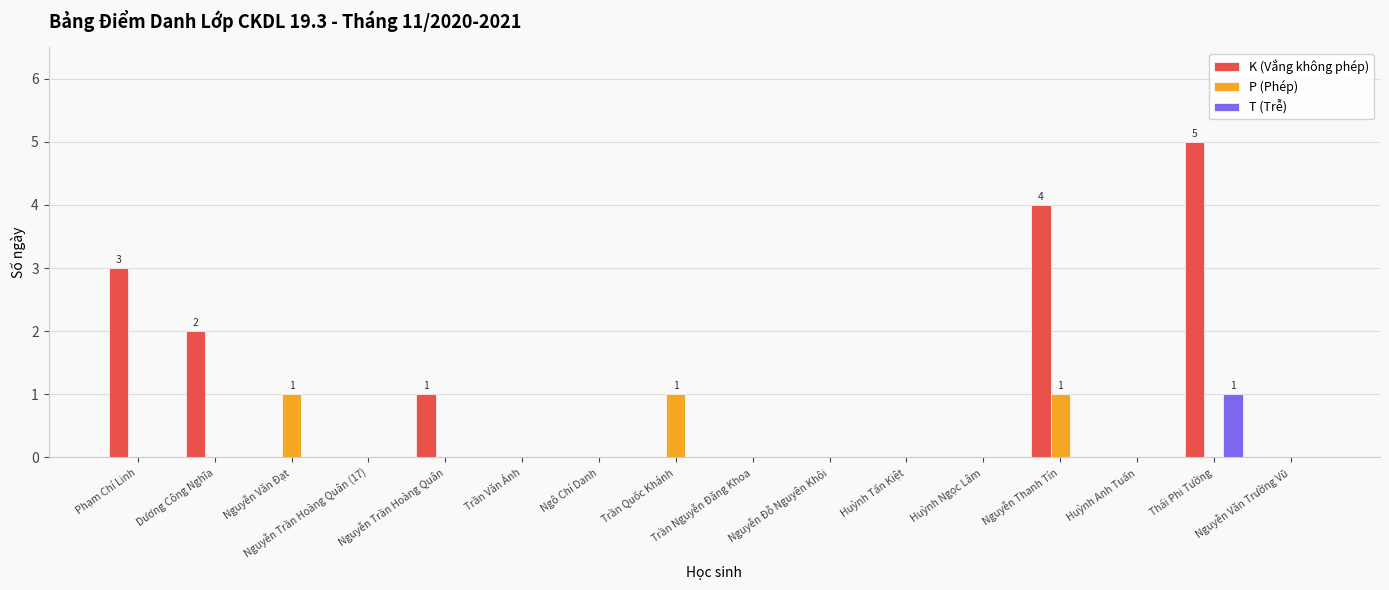

Which series has the widest spread of values?

K (Vắng không phép)